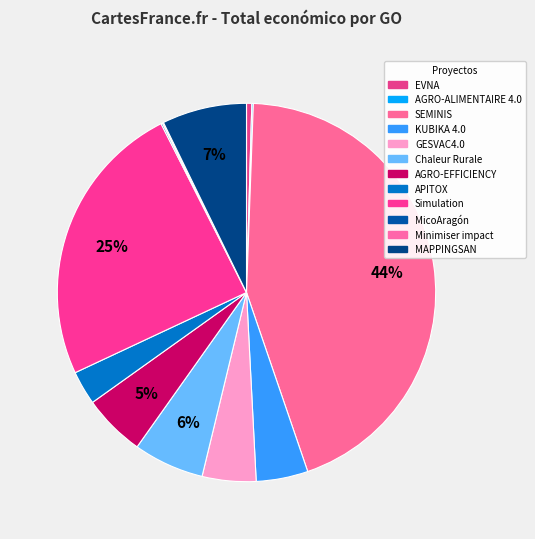

To the nearest percent, what percentage of the pie is Simulation?

25%